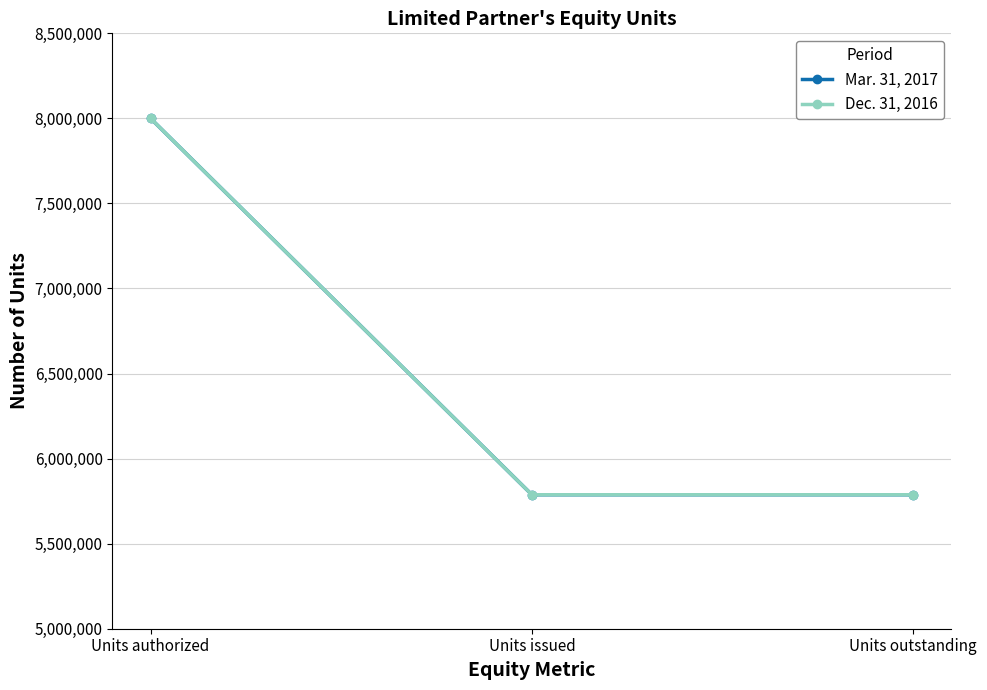

Reading left to right, transcribe all the data shown in this chart.

Mar. 31, 2017: Units authorized=8000000	Units issued=5787616	Units outstanding=5787616
Dec. 31, 2016: Units authorized=8000000	Units issued=5787616	Units outstanding=5787616